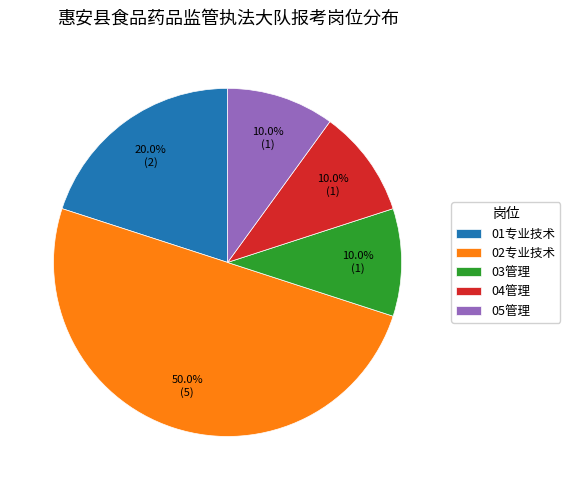

What is the largest slice in the pie chart?

02专业技术